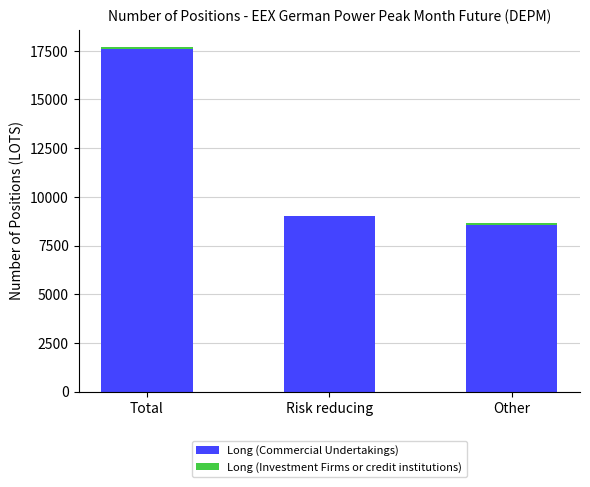

Is it true that Long (Commercial Undertakings) equals 9022 at Risk reducing?

True